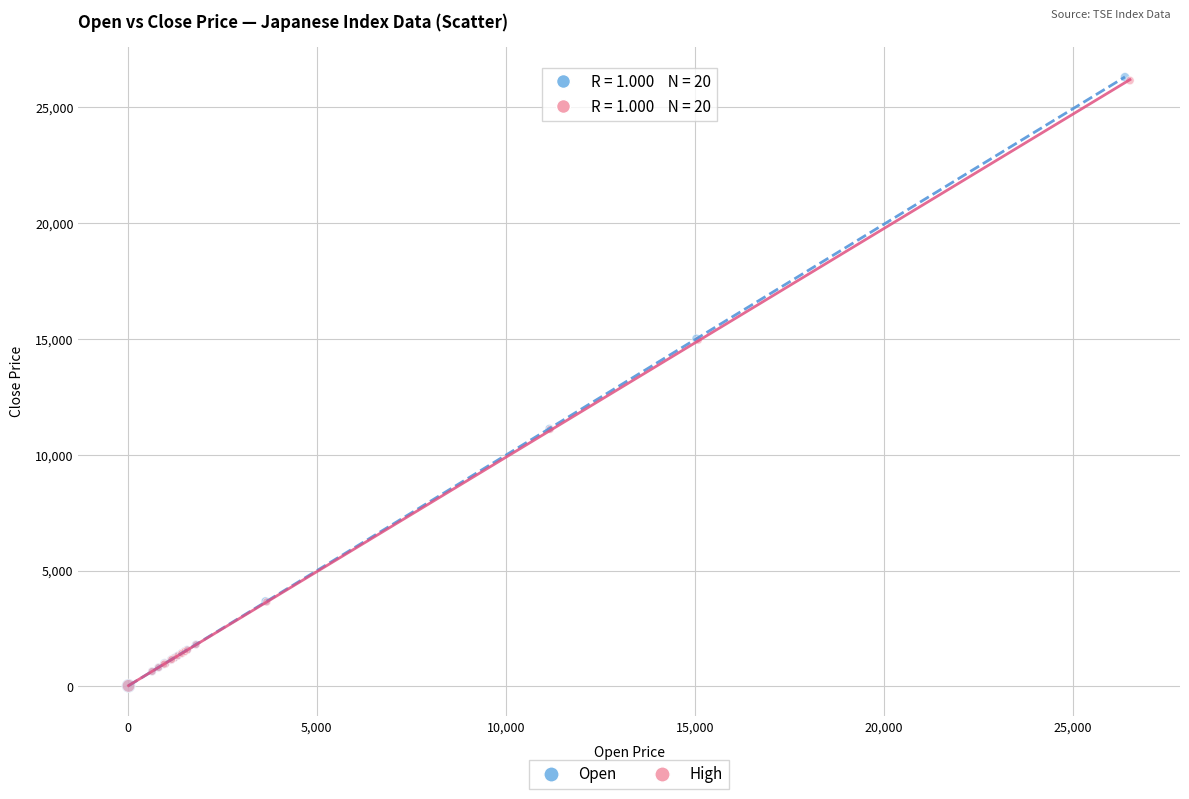

Which series has the widest spread of Y values?

Open